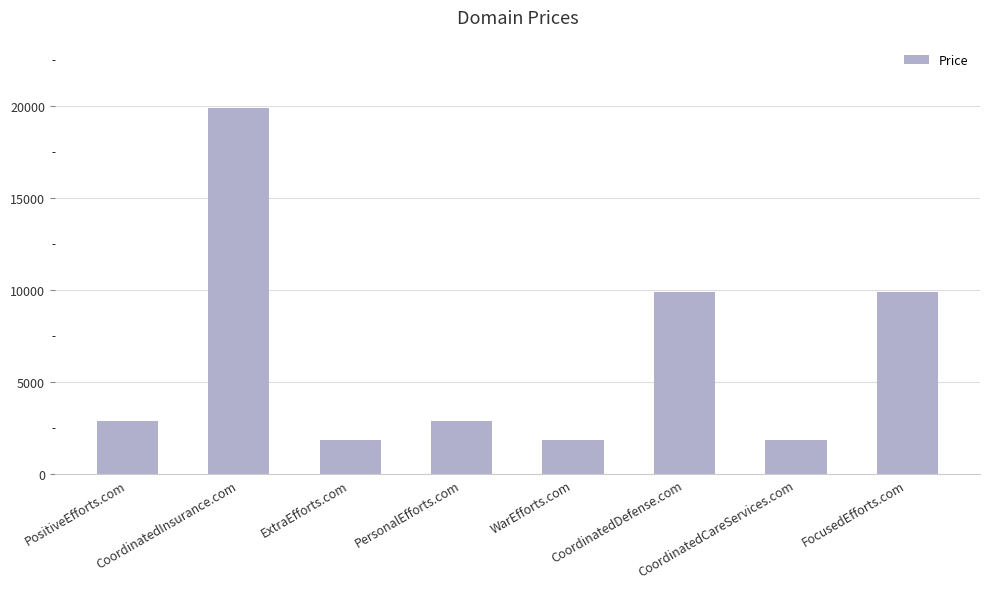

What is the value of the 5th bar from the left?

1888